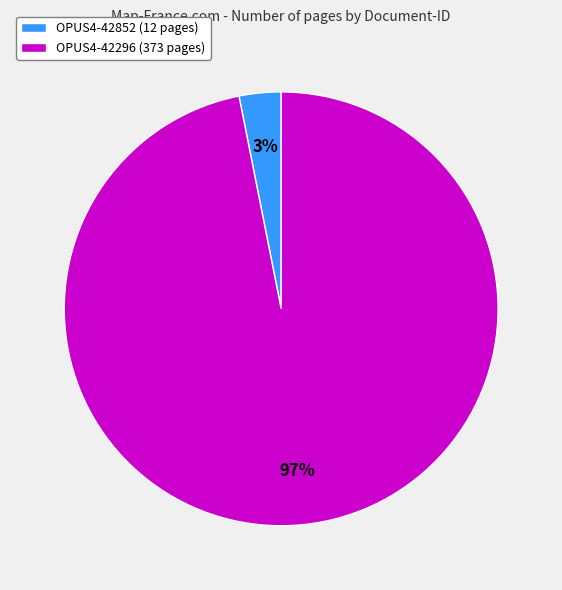

Rank the categories by value from lowest to highest.

OPUS4-42852, OPUS4-42296